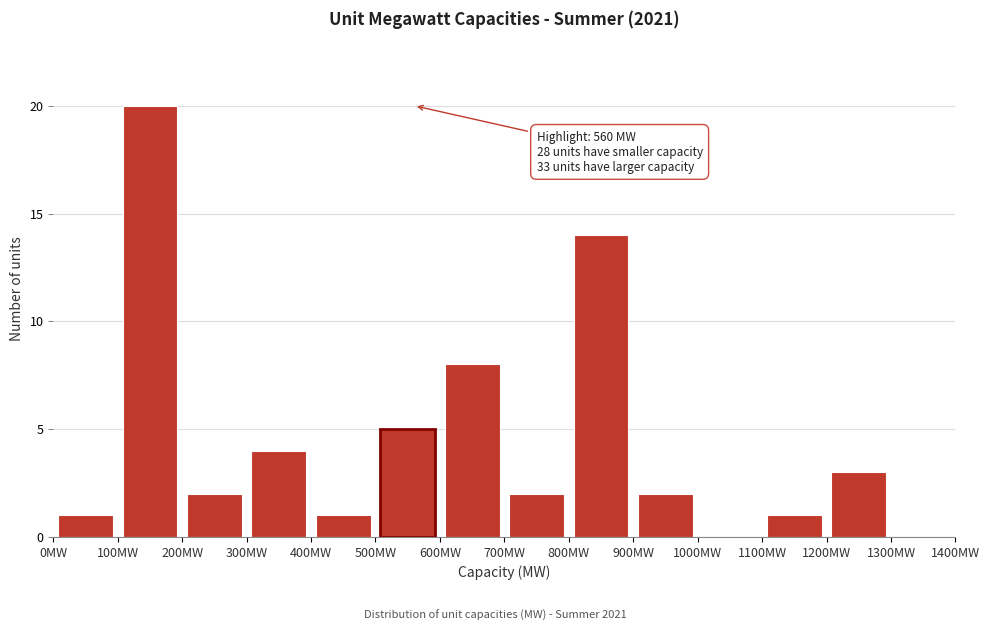

Over which range of the x-axis is the bar tallest?

100 to 200